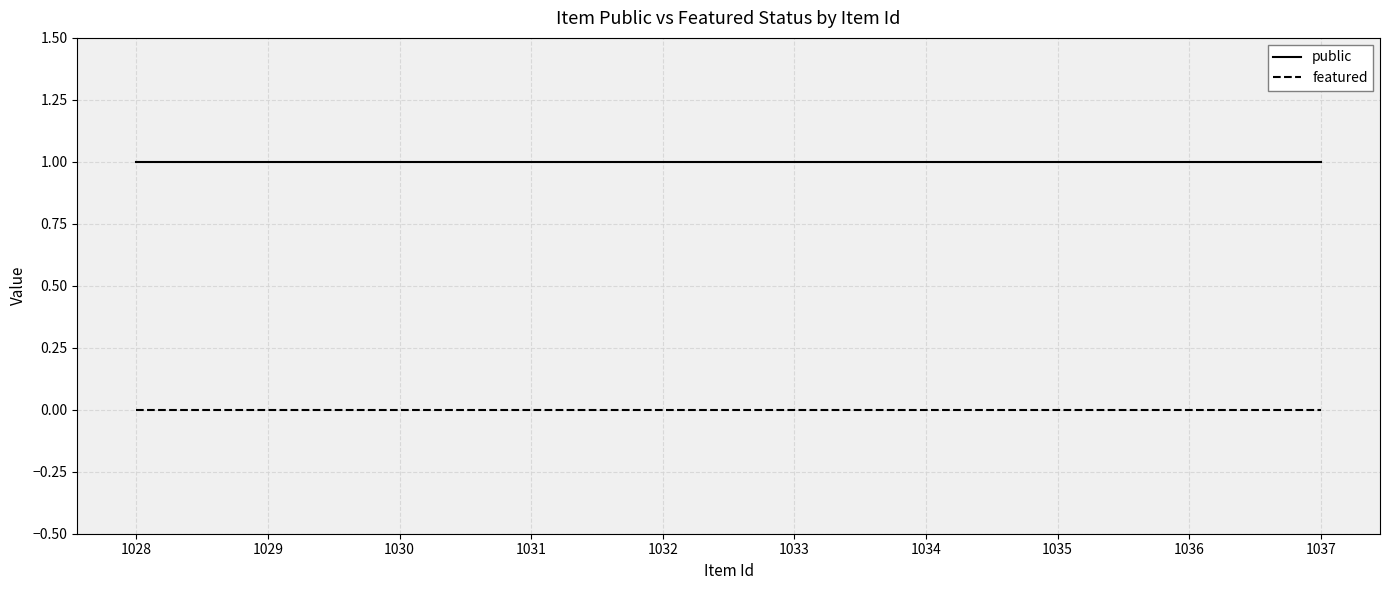

True or false: public and featured cross at least once.

False